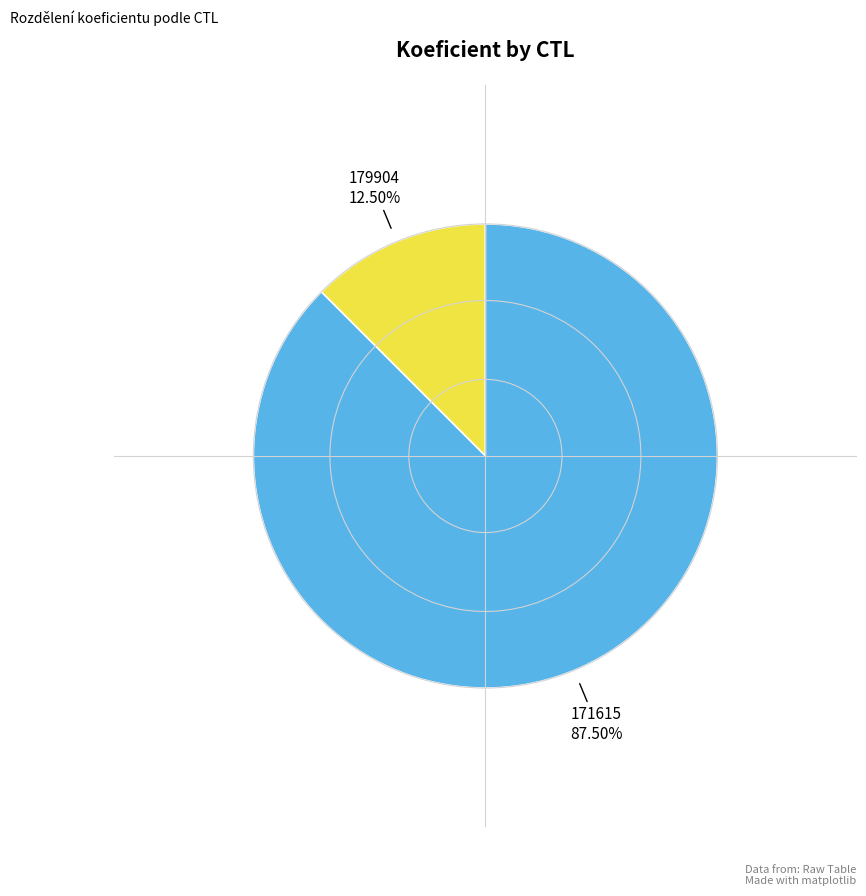

Which has a higher value, 179904 or 171615?

171615